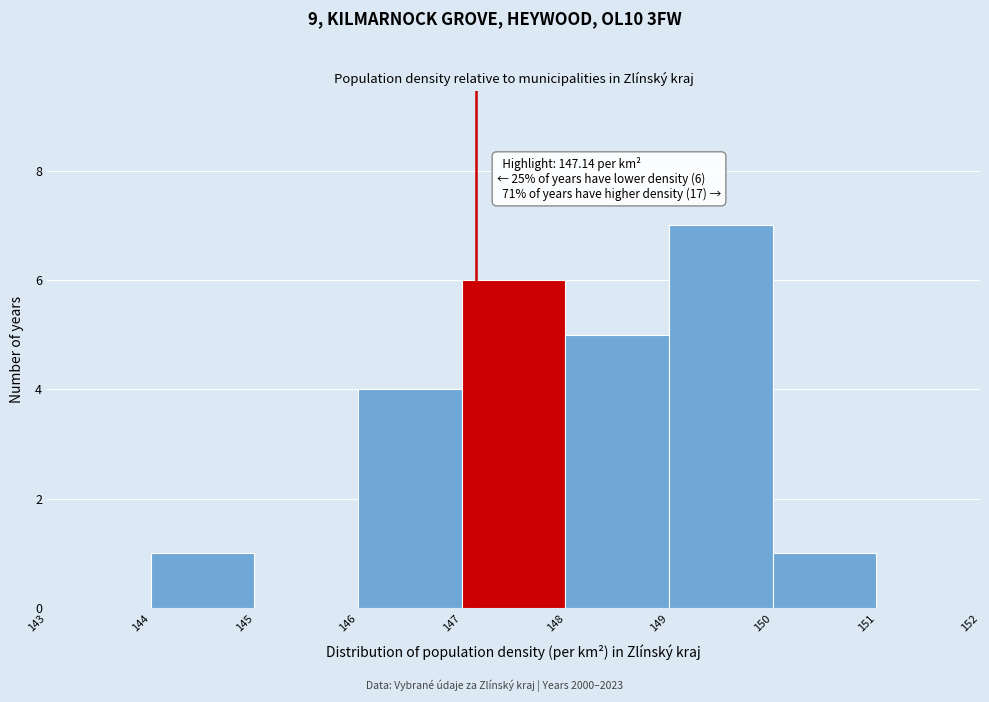

Which range on the x-axis has the tallest bar?

149 to 150